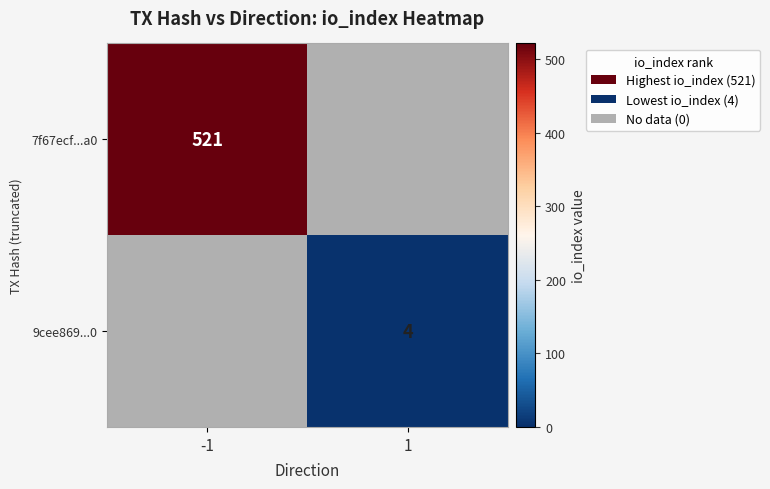

The 9cee869...0 series shows 4 at 1. True or false?

True